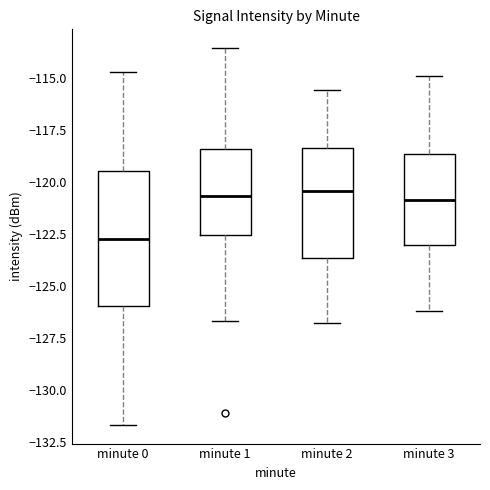

Reading left to right, transcribe this box plot: for each box, give where its median line is, the range the box spans, and where its two whiskers end, as read against the y-axis. The values are not printed on the chart, so give them approximately, as read against the axis.

minute 0: median -122.5, box -126.0 to -119.5, whiskers -131.5 to -114.5
minute 1: median -120.5, box -122.5 to -118.5, whiskers -126.5 to -113.5
minute 2: median -120.5, box -123.5 to -118.5, whiskers -127.0 to -115.5
minute 3: median -121.0, box -123.0 to -118.5, whiskers -126.0 to -115.0